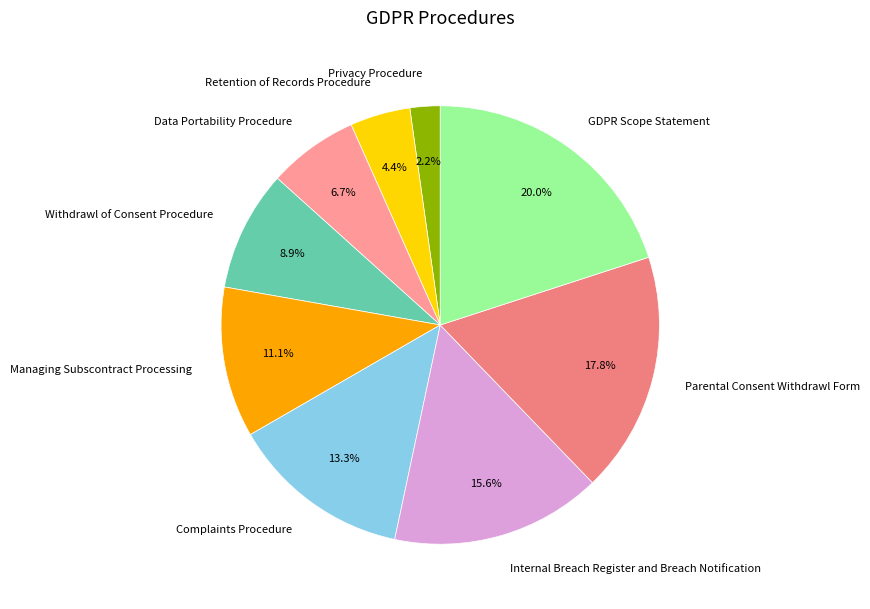

Rank the categories by value from lowest to highest.

Privacy Procedure, Retention of Records Procedure, Data Portability Procedure, Withdrawl of Consent Procedure, Managing Subscontract Processing, Complaints Procedure, Internal Breach Register and Breach Notification, Parental Consent Withdrawl Form, GDPR Scope Statement